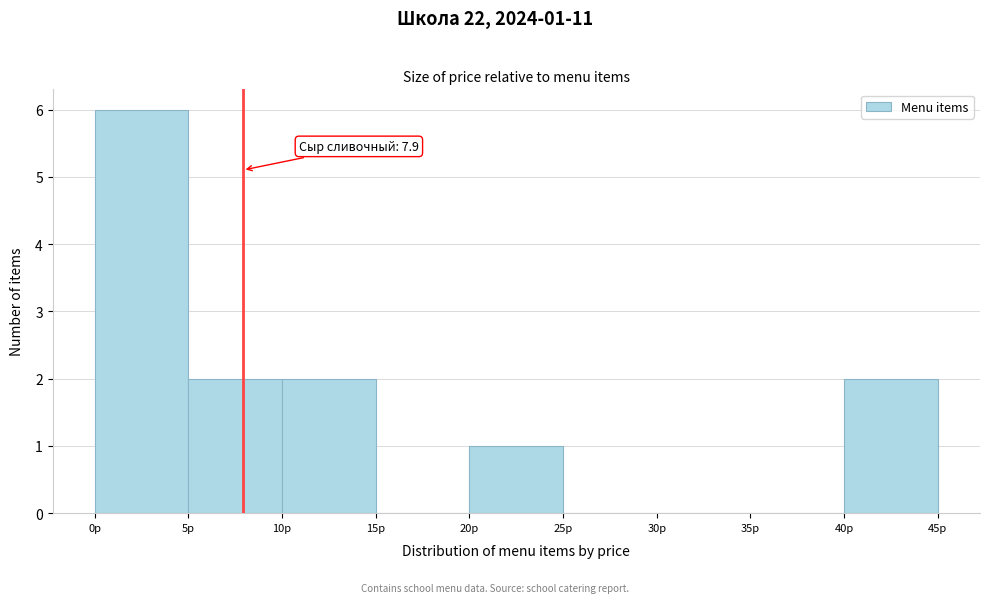

Which range on the x-axis has the tallest bar?

0 to 5